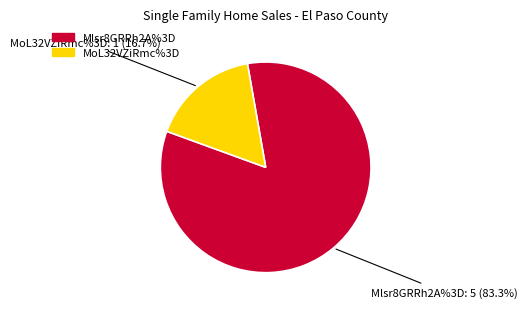

Which slice represents more than half of the pie?

Mlsr8GRRh2A%3D